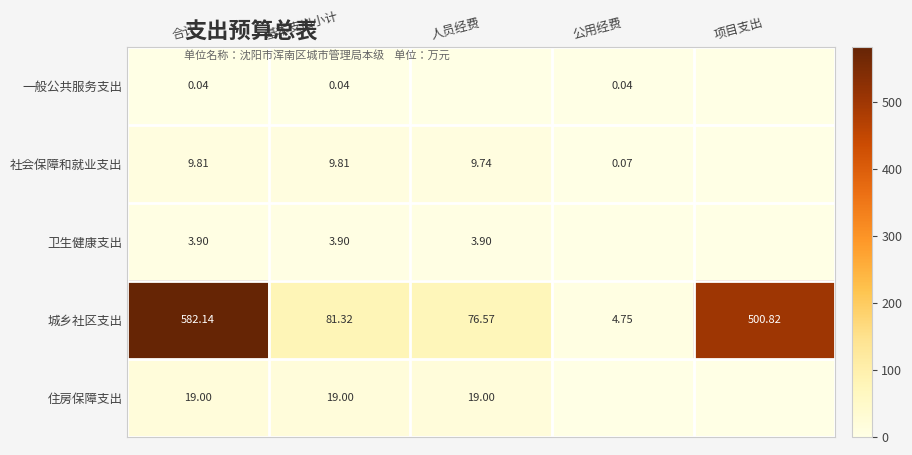

Rank the series at 合计 from highest to lowest value.

城乡社区支出, 住房保障支出, 社会保障和就业支出, 卫生健康支出, 一般公共服务支出